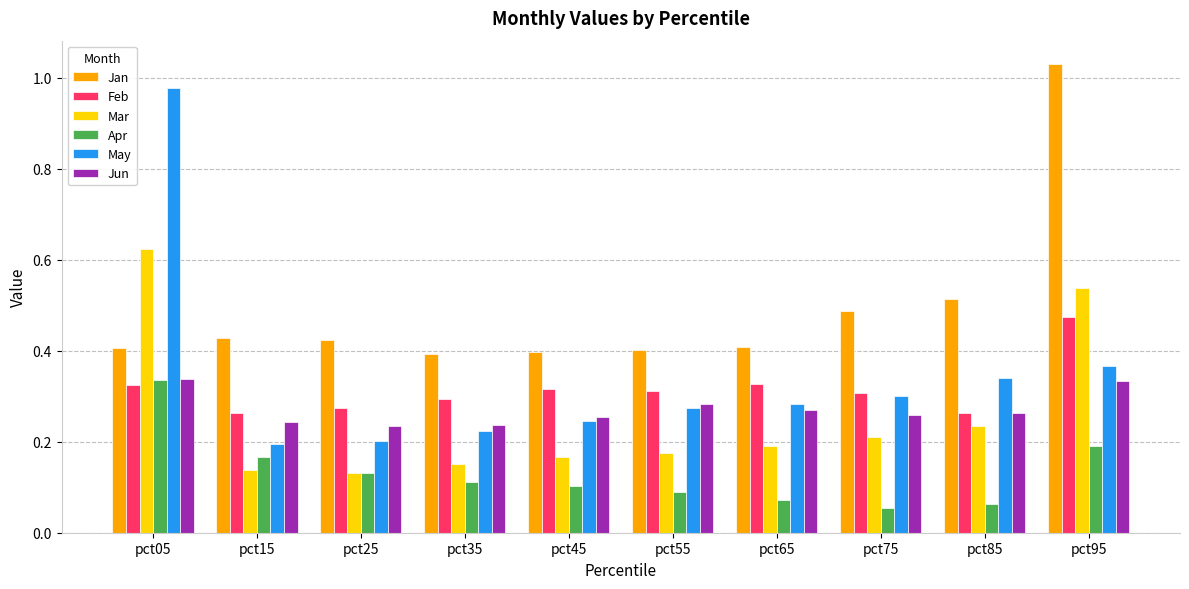

The May series shows 0.2 at pct95. True or false?

False